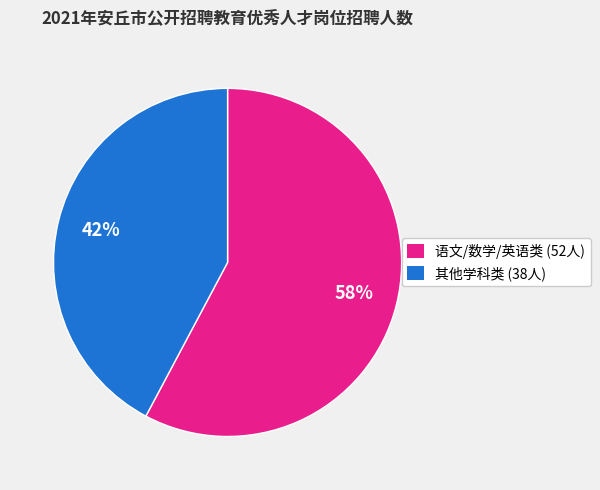

Is there any slice that represents more than half of the pie?

Yes